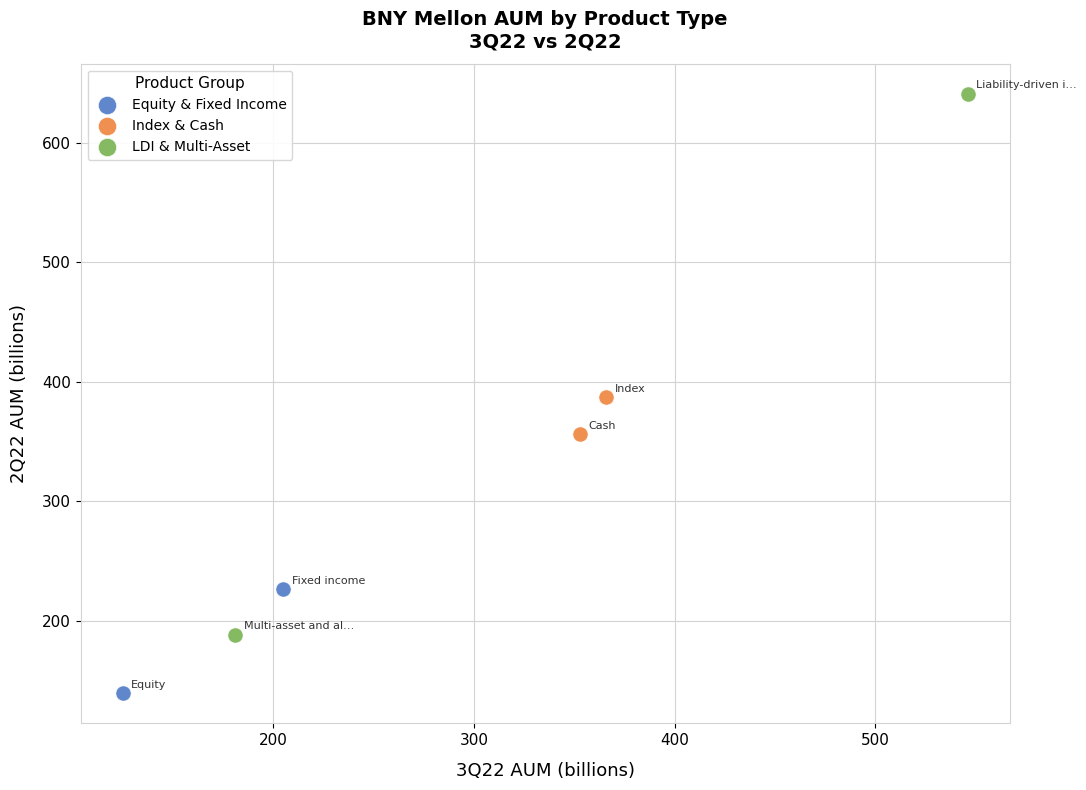

What are all the series names shown in the legend?

Equity & Fixed Income, Index & Cash, LDI & Multi-Asset